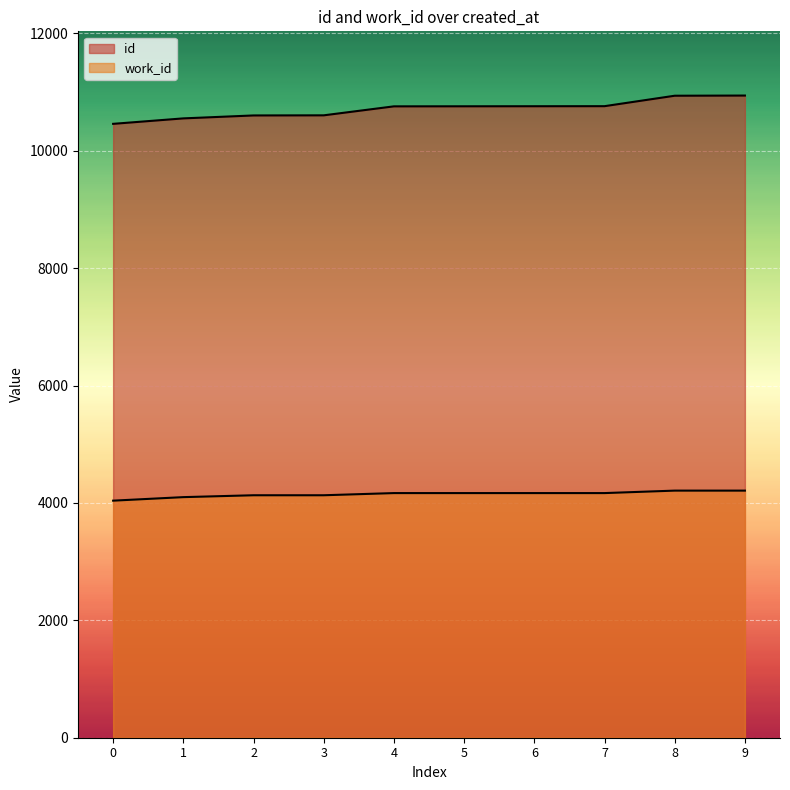

How many lines are shown in the chart?

2